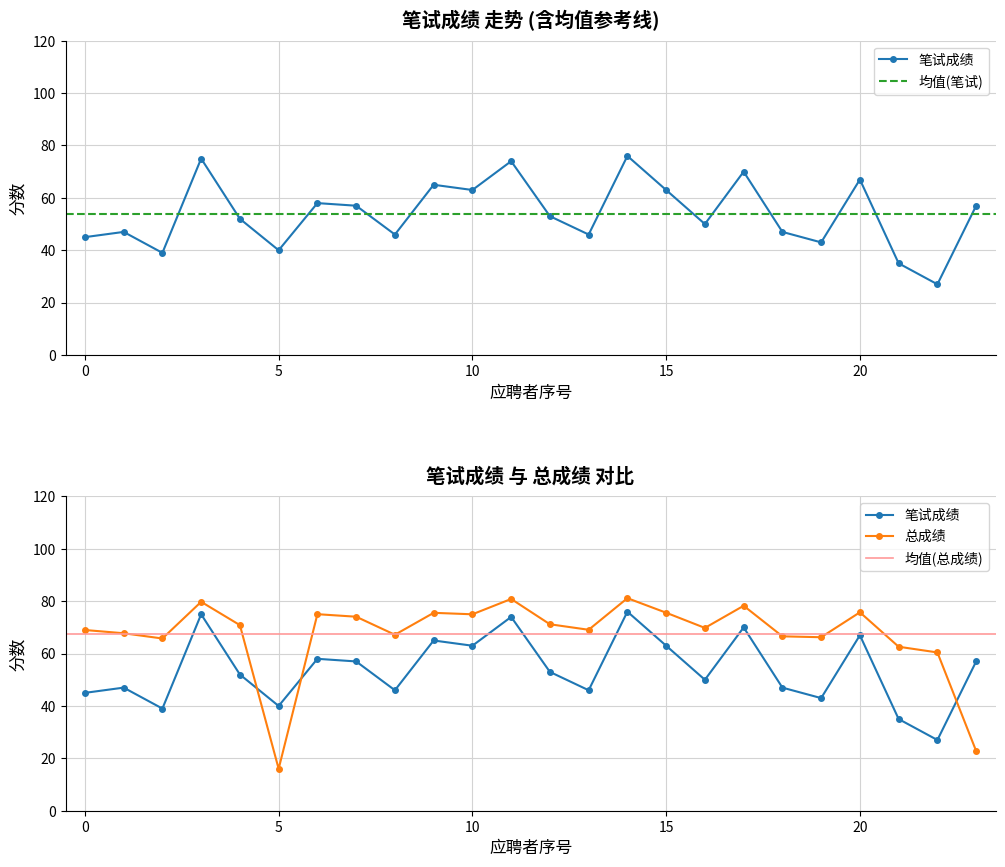

What is the maximum value for 笔试成绩?

76.0